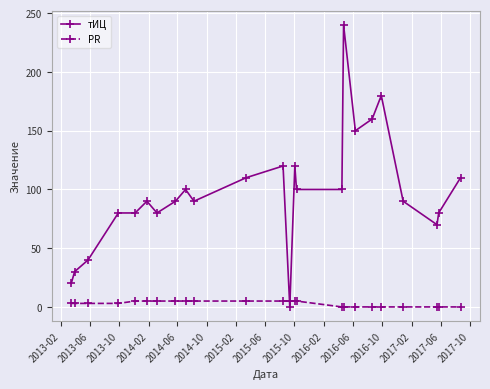

What is the maximum value for тИЦ?

240